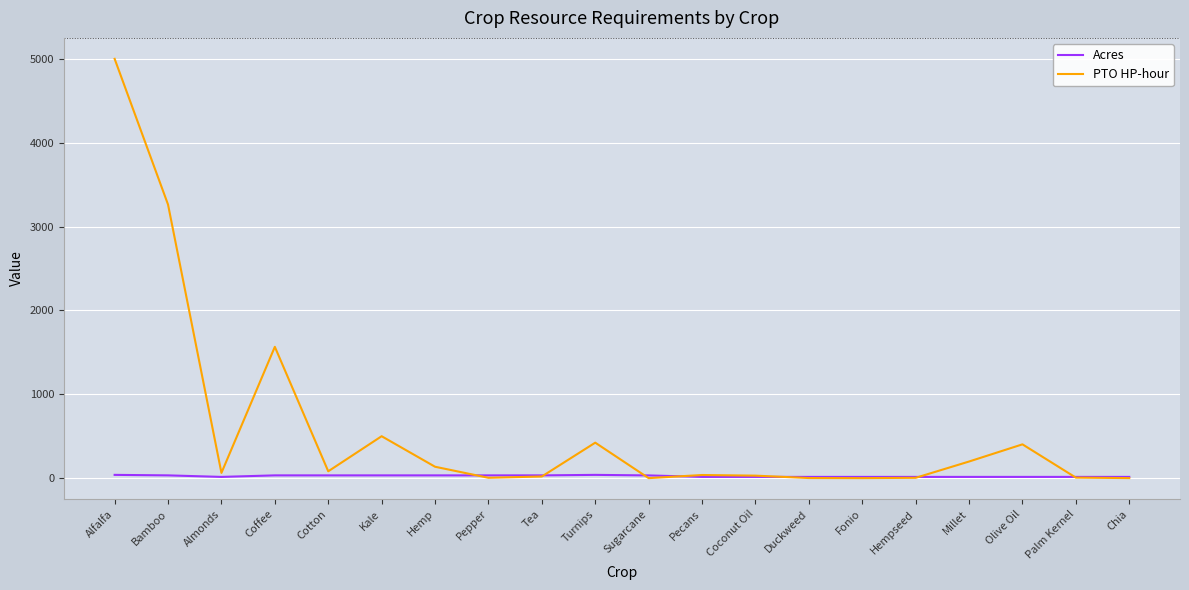

Rank the series by their average value, from lowest to highest.

Acres, PTO HP-hour